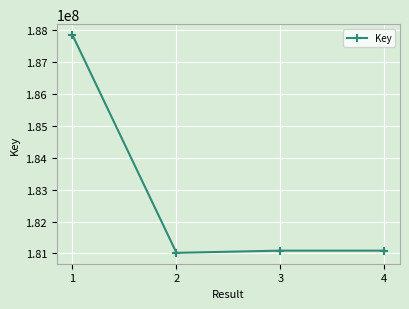

Which label corresponds to the largest value in the chart?

1